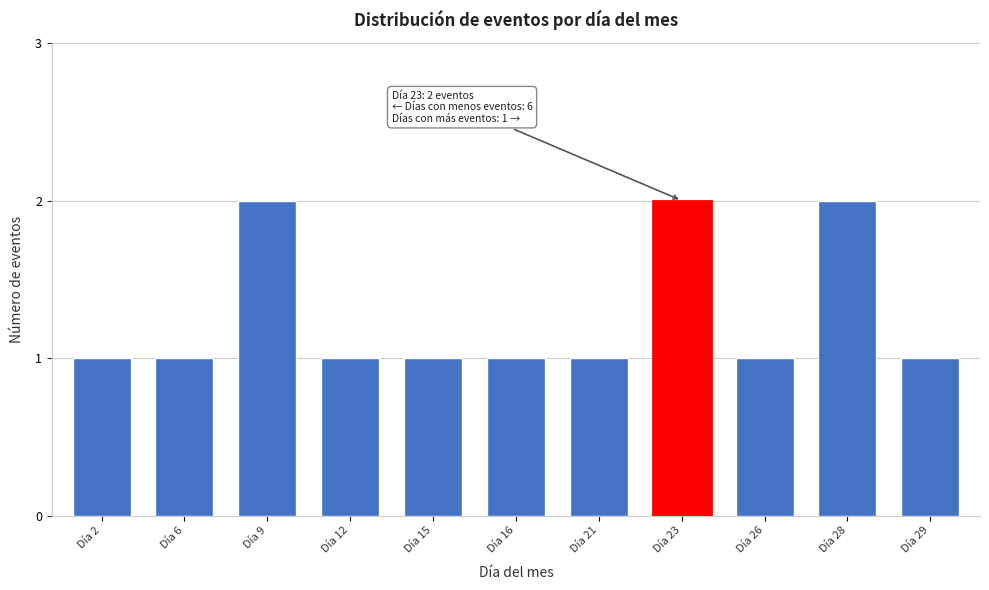

Reading left to right, transcribe all the data shown in this chart.

Día 2=1	Día 6=1	Día 9=2	Día 12=1	Día 15=1	Día 16=1	Día 21=1	Día 23=2	Día 26=1	Día 28=2	Día 29=1